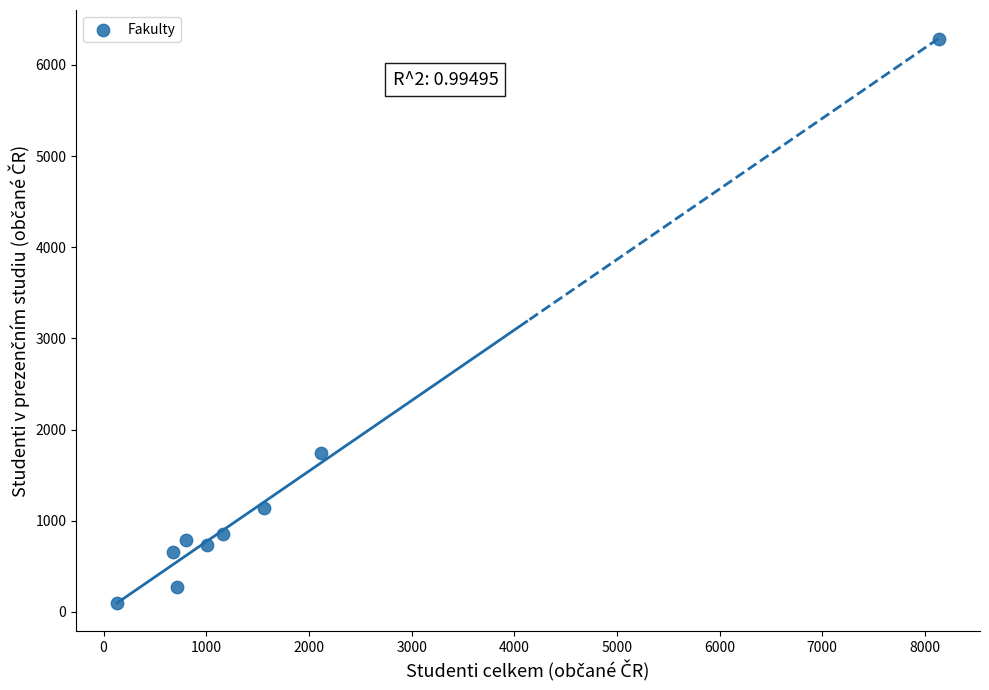

What Y value in the scatter plot is closest to 3189?

1742